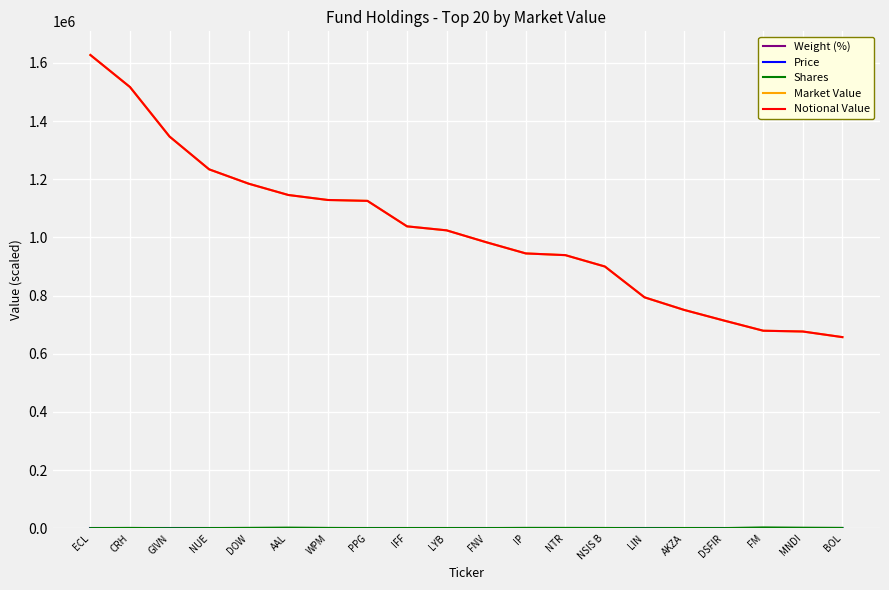

Does the chart have visible grid lines?

Yes